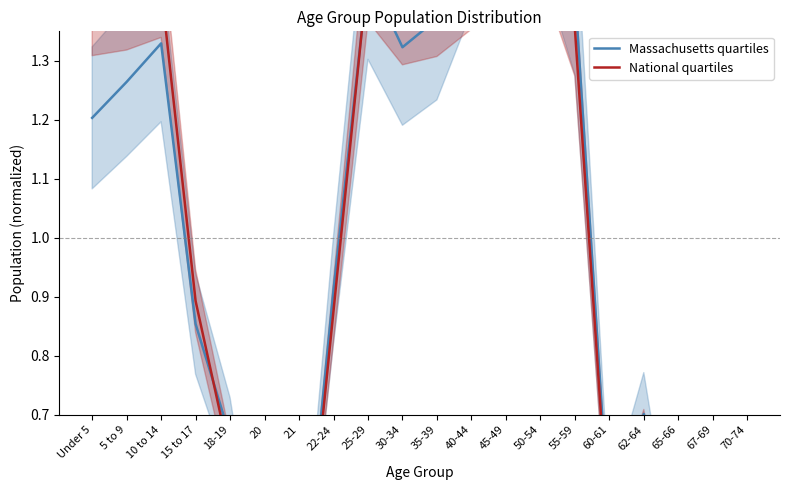

What is the sum of all National quartiles values?

20.0